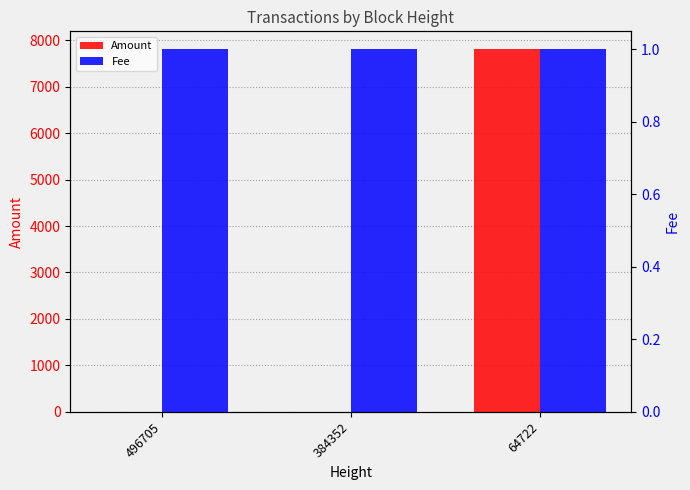

Reading left to right, extract all data points from this chart.

Amount: 496705=0	384352=0	64722=7801
Fee: 496705=1	384352=1	64722=1